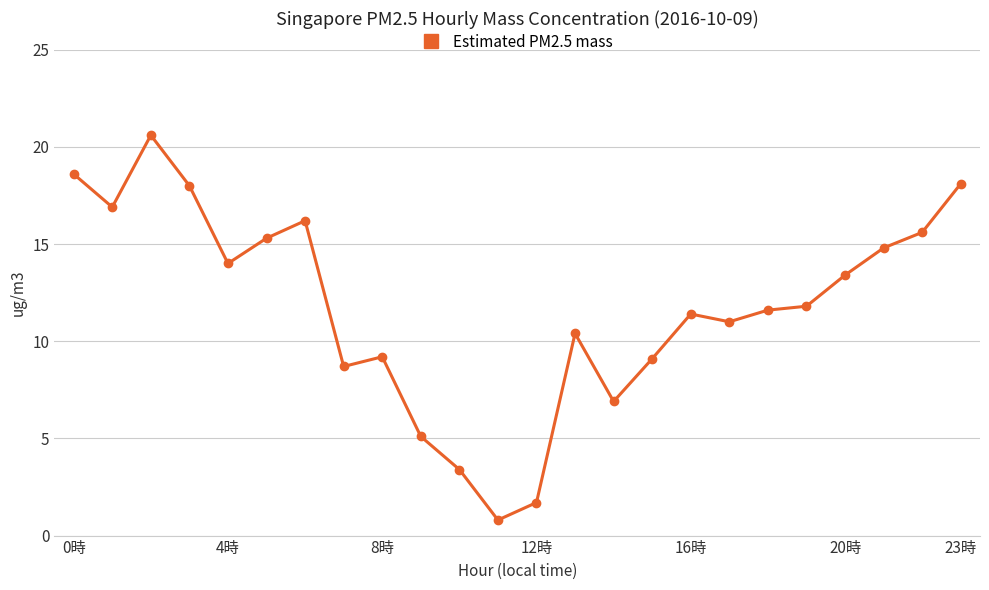

What is the value of the 16th point from the left?

9.1